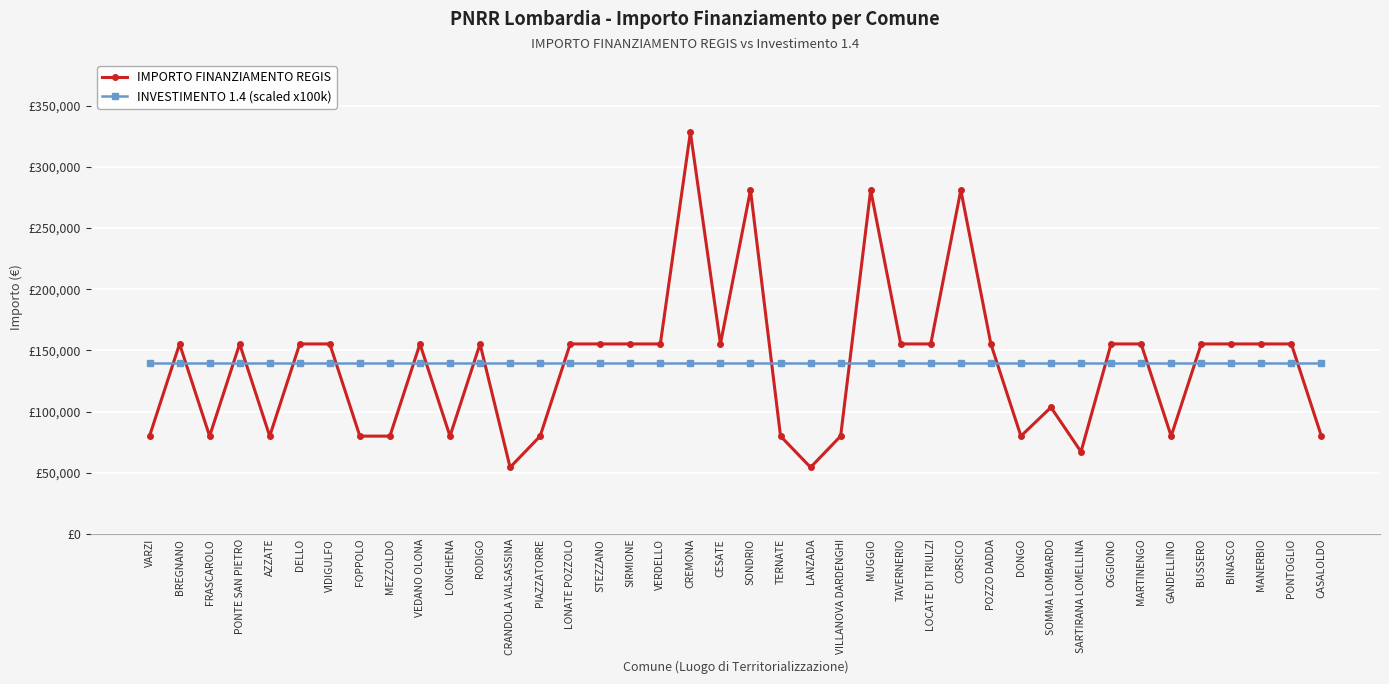

How many times do IMPORTO FINANZIAMENTO REGIS and INVESTIMENTO 1.4 (scaled x100k) cross each other?

18